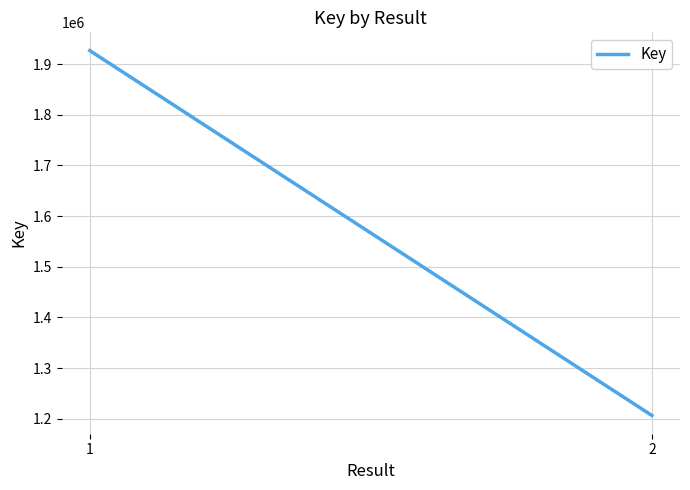

How many data points are less than 1926682?

1